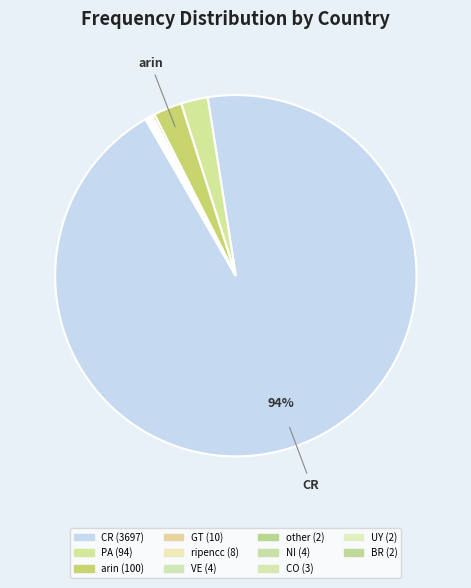

To the nearest percent, what is the combined percentage of other and PA?

2%